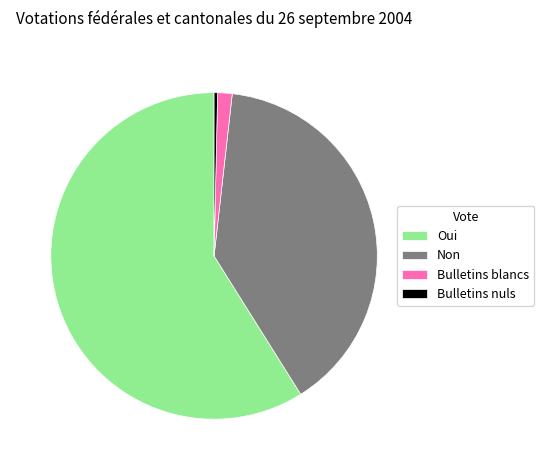

Count the number of slices in the pie.

4